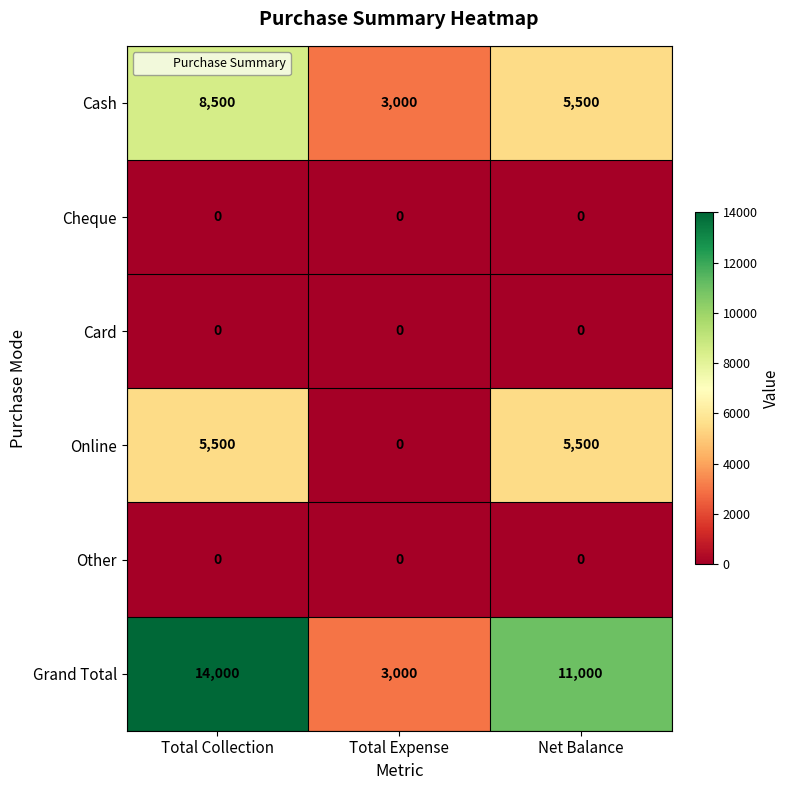

What value does the Grand Total series have at Total Expense?

3000